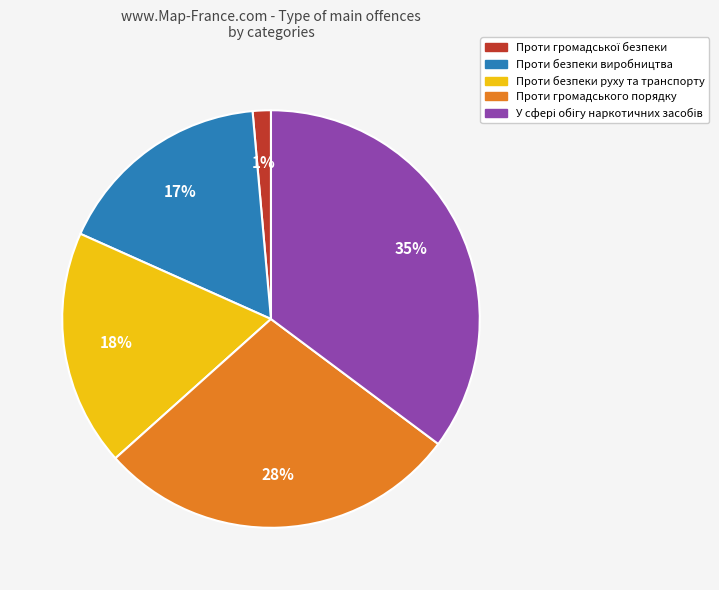

Is there a majority slice in this chart?

No